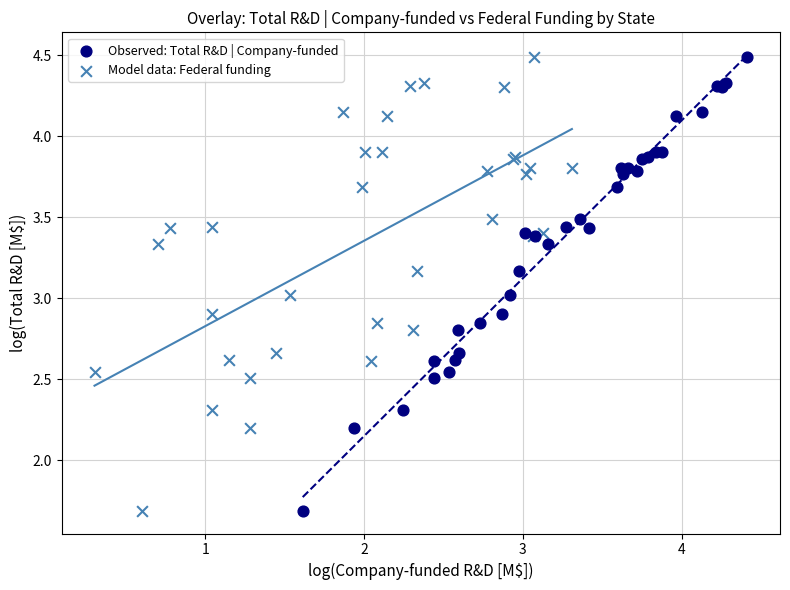

What are all the series names shown in the legend?

Observed: Total R&D | Company-funded, Model data: Federal funding